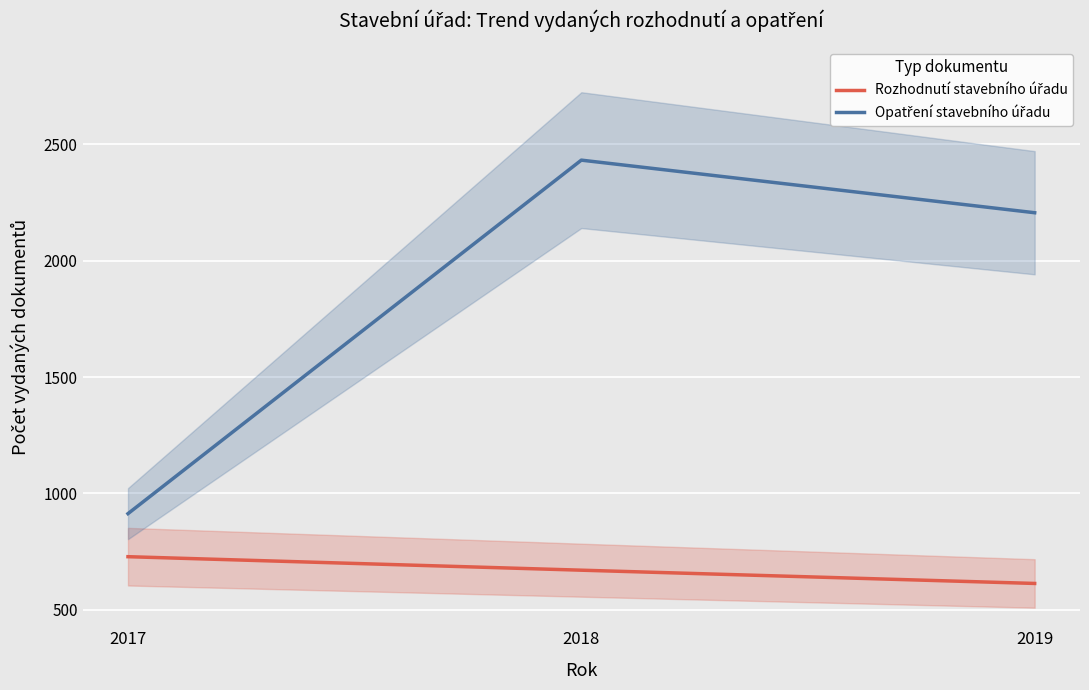

Is the value of Rozhodnutí stavebního úřadu at 2017 greater than the value of Opatření stavebního úřadu at 2019?

No